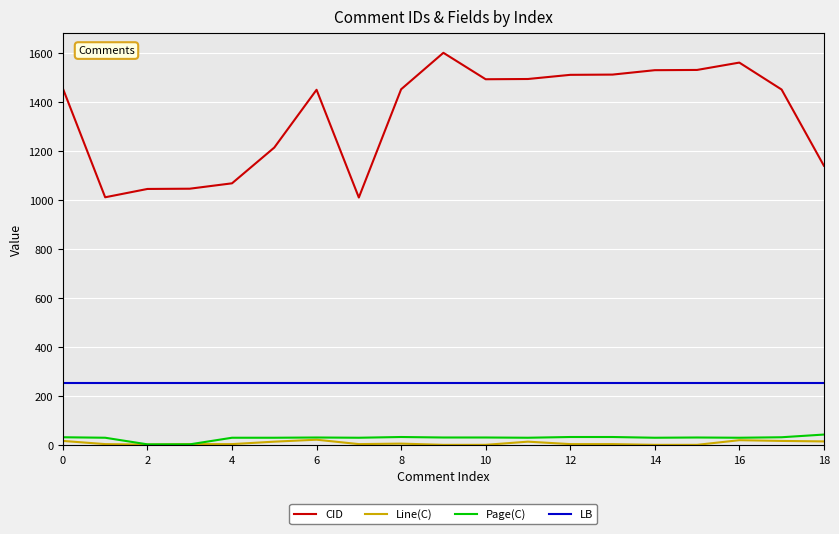

True or false: Line(C) and CID intersect in this chart.

False